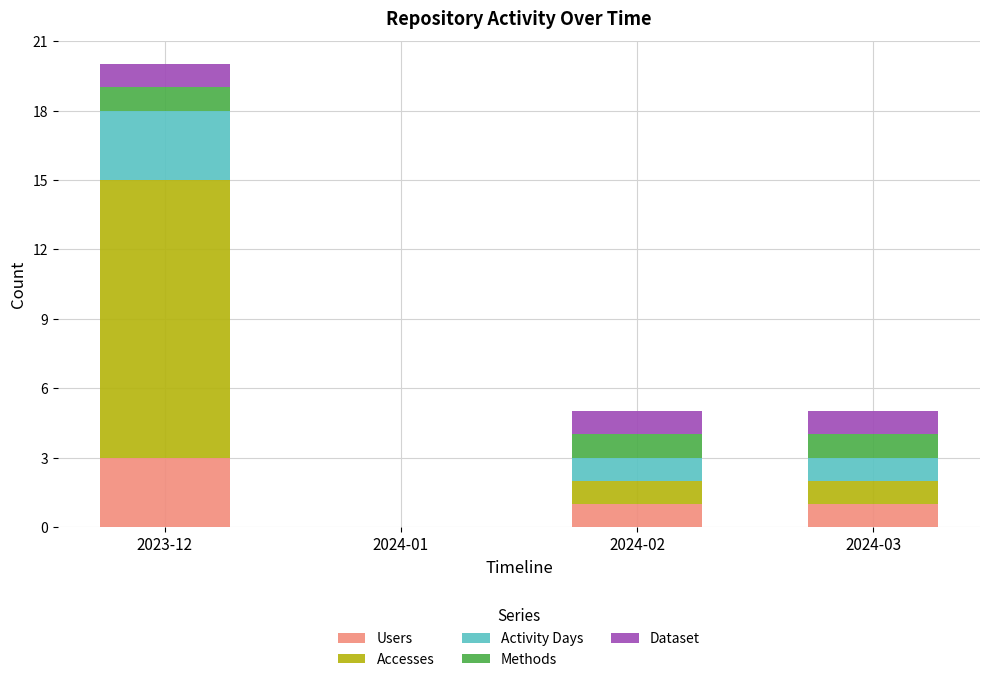

What is the maximum value for Users?

3